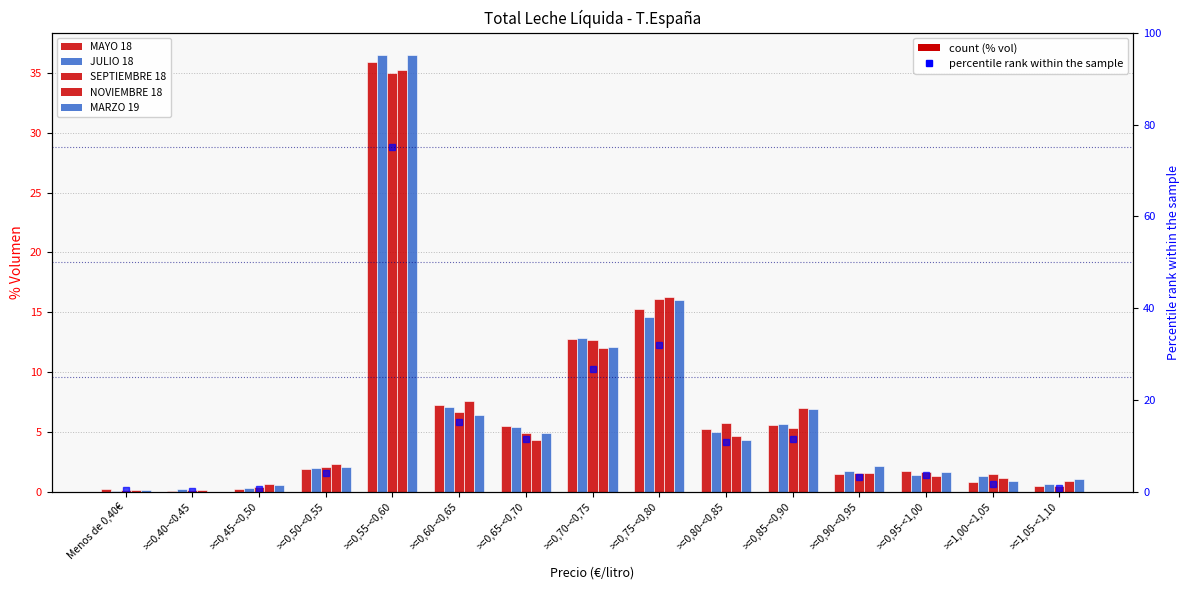

Are the bars horizontal?

No